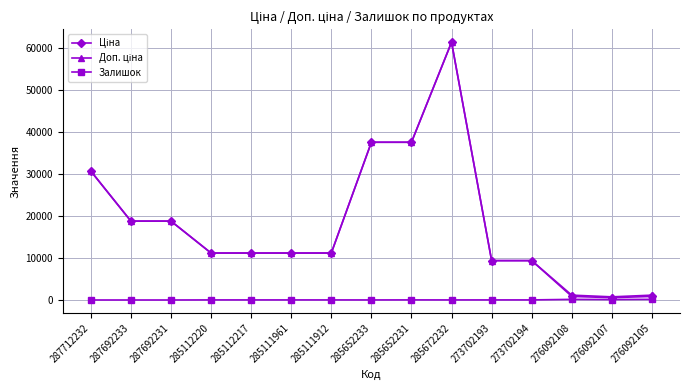

At which category is the sum across all series the highest?

285672232